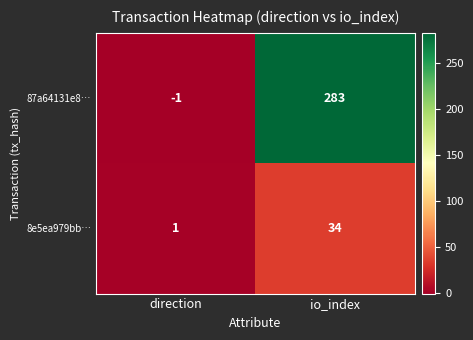

Reading right to left, list all the values displayed in this chart.

87a64131e8…: io_index=283	direction=-1
8e5ea979bb…: io_index=34	direction=1